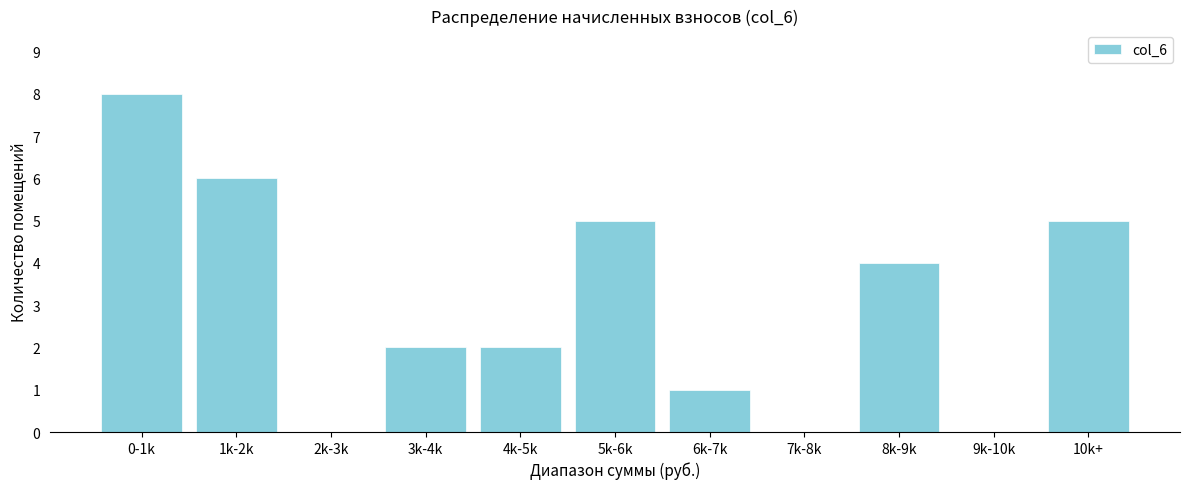

Reading left to right, extract all data points from this chart.

0-1k=8	1k-2k=6	2k-3k=0	3k-4k=2	4k-5k=2	5k-6k=5	6k-7k=1	7k-8k=0	8k-9k=4	9k-10k=0	10k+=5